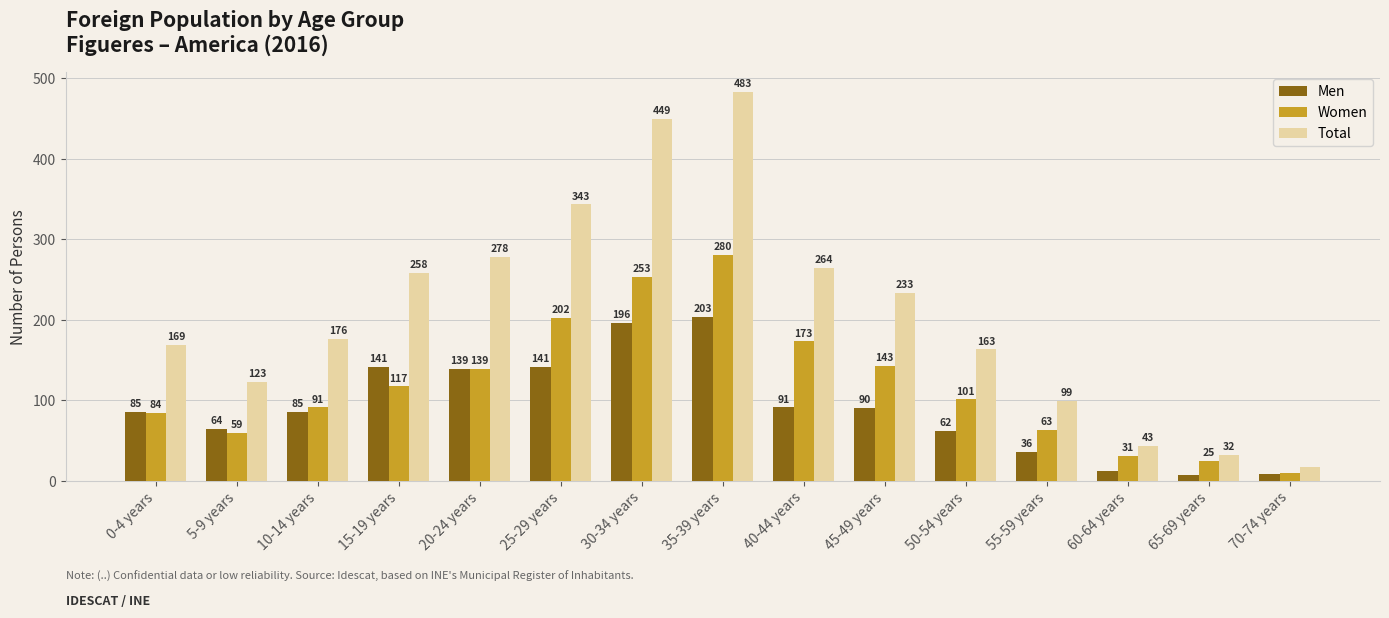

What is the total value across all series at 65-69 years?

64